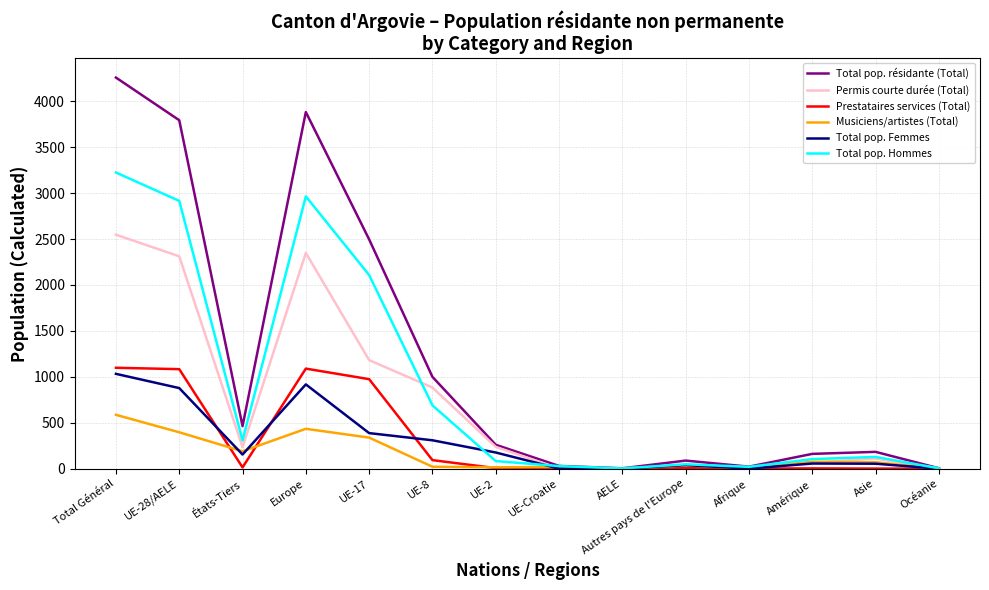

Which series has the largest total across all categories?

Total pop. résidante (Total)